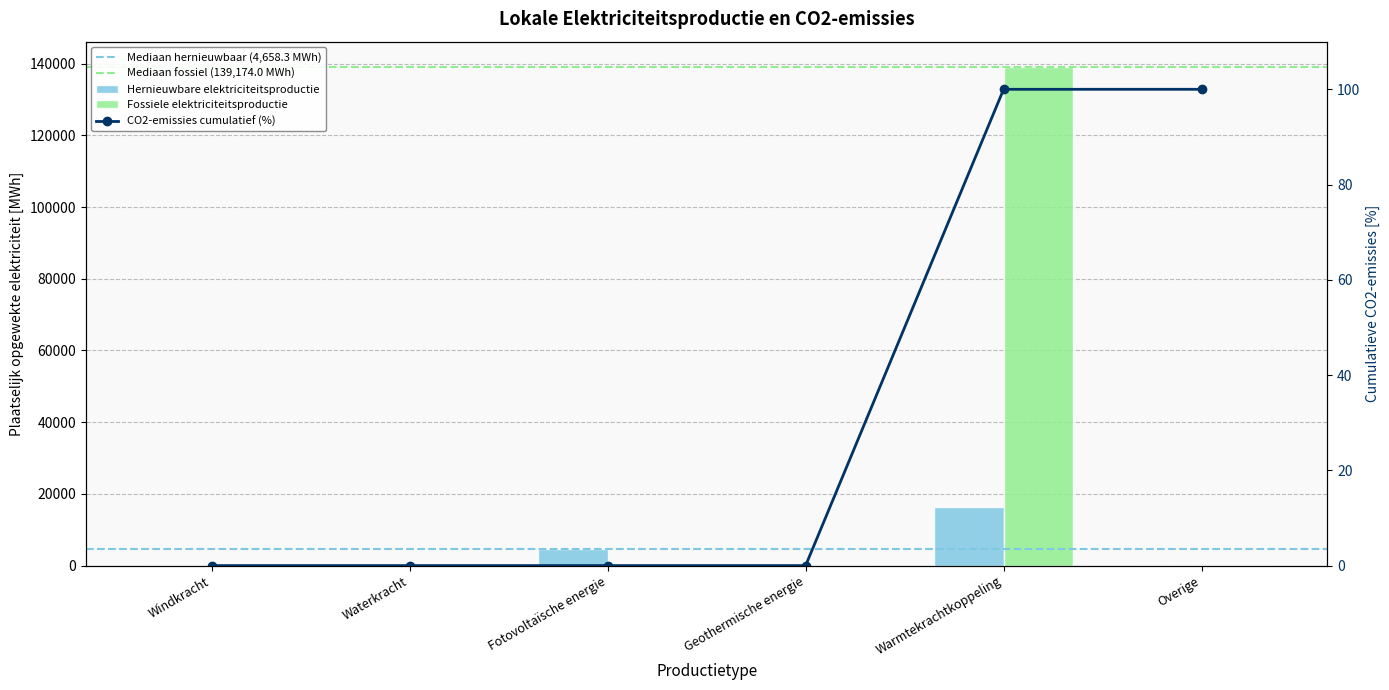

What is the label of the 3rd bar from the right?

Geothermische energie